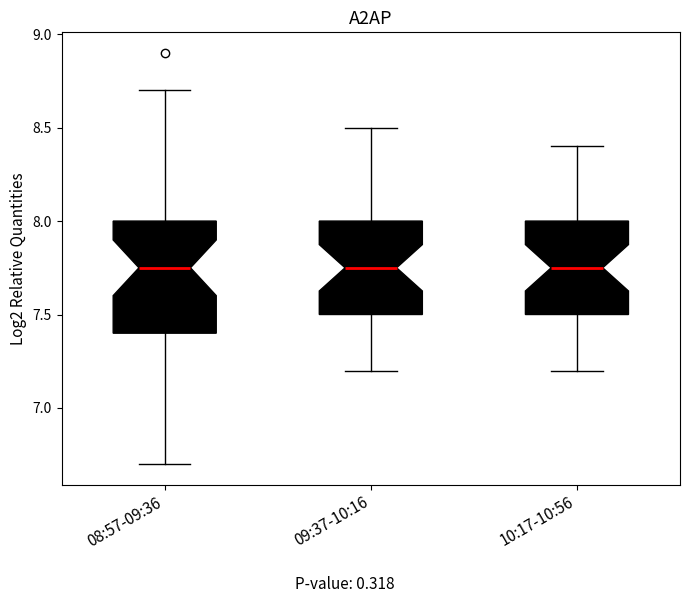

Where does the median line of the box for 09:37-10:16 sit on the y-axis? The values are not printed on the chart, so give them approximately, as read against the axis.

7.75